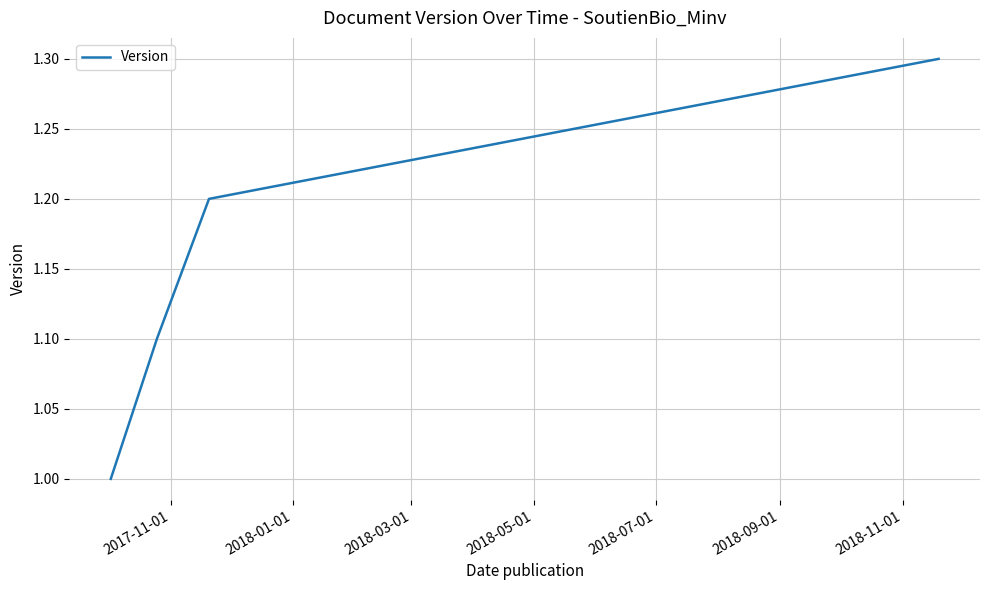

True or false: the data has more than 0 interior local peaks.

False